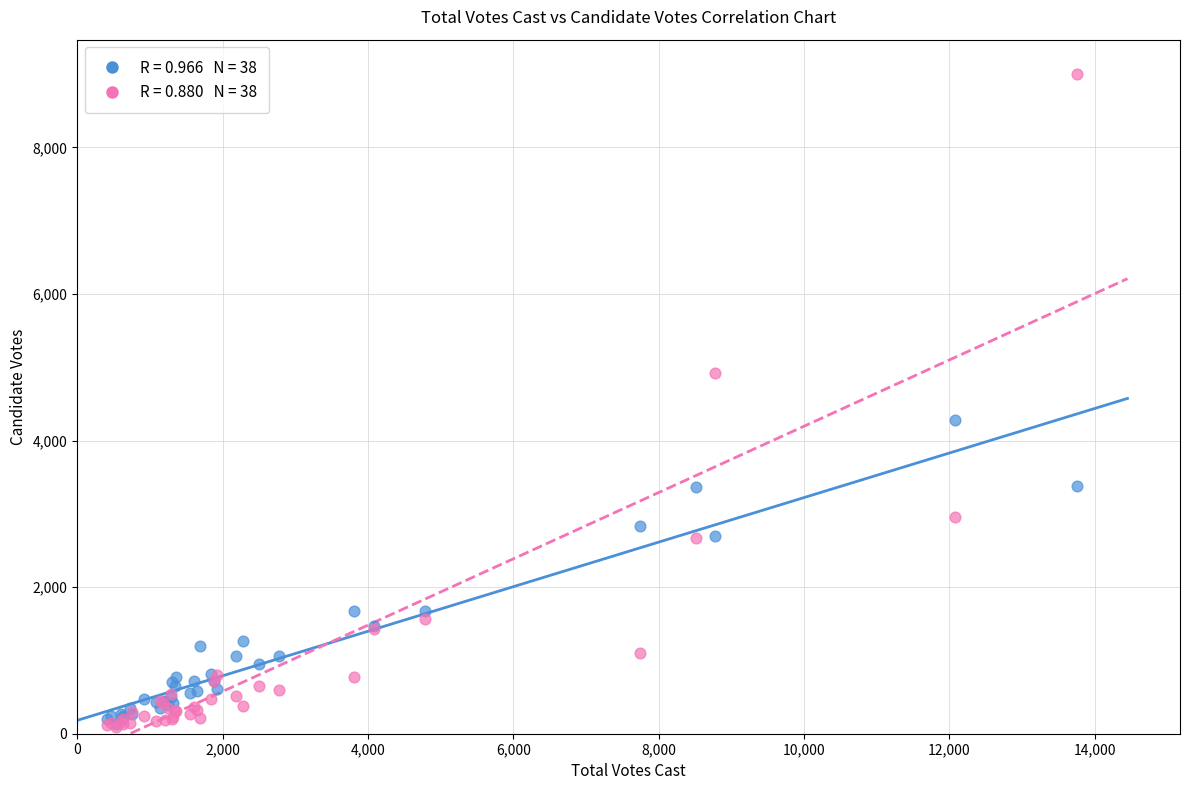

Across all series, what Y value is closest to 4550?

4282